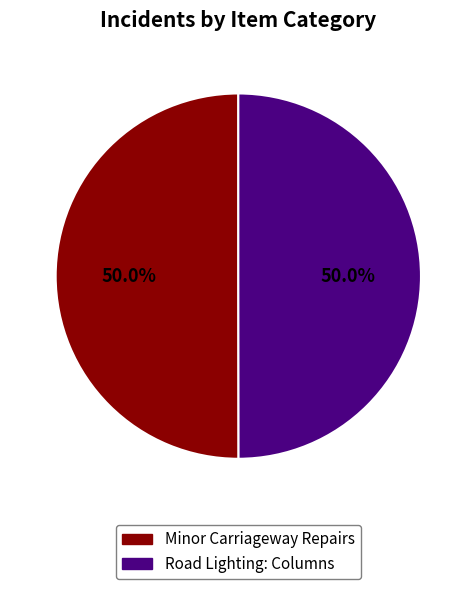

What is the ratio of the value at Road Lighting: Columns to the value at Minor Carriageway Repairs?

1.0